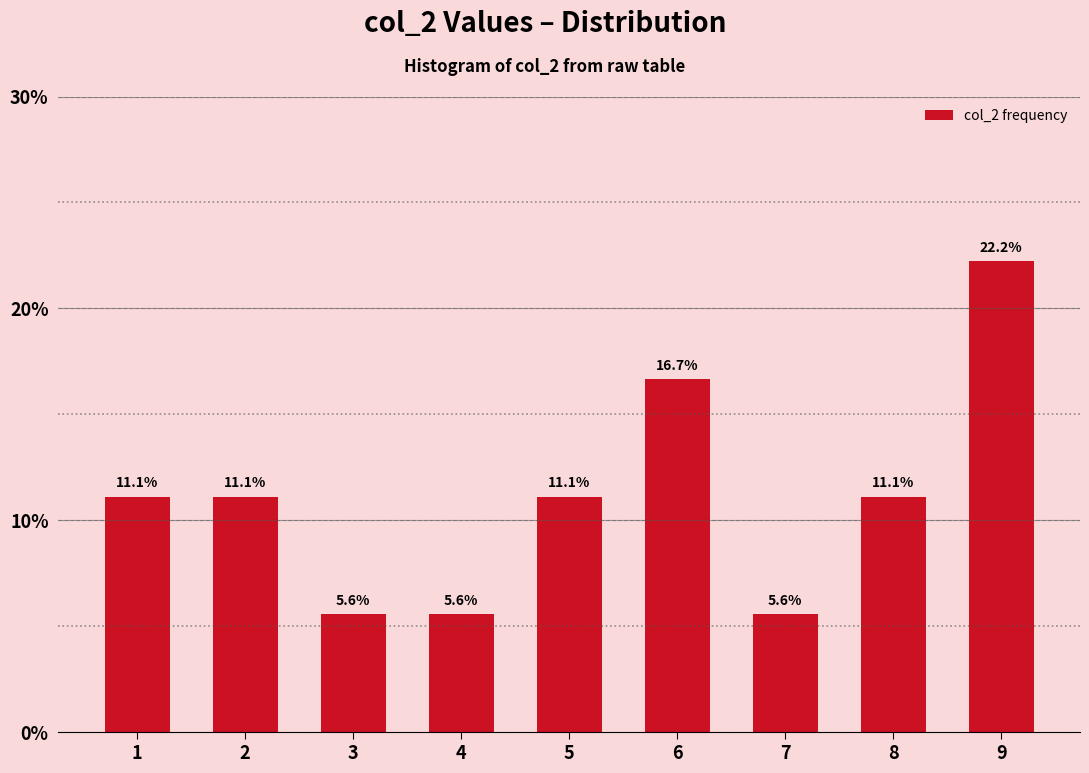

Reading left to right, extract all data points from this chart.

1=11.1	2=11.1	3=5.6	4=5.6	5=11.1	6=16.7	7=5.6	8=11.1	9=22.2